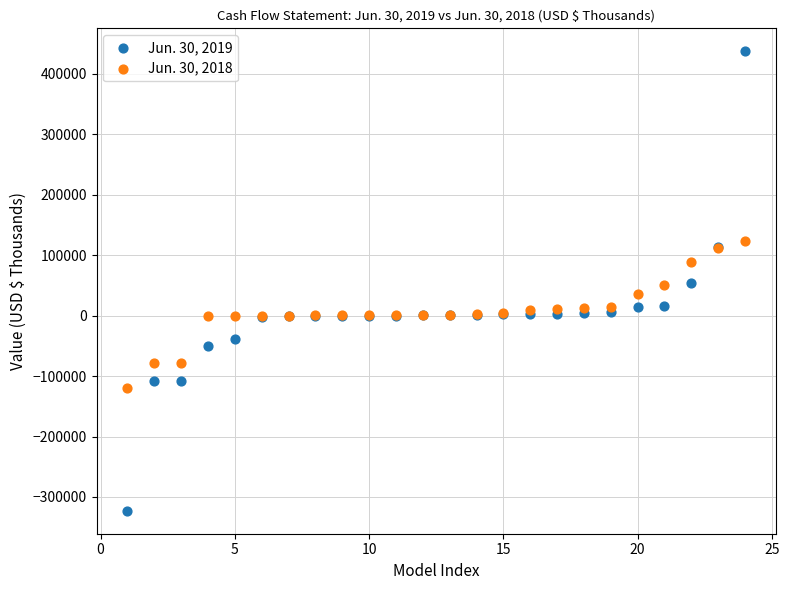

Which series contains the lowest Y value?

Jun. 30, 2019